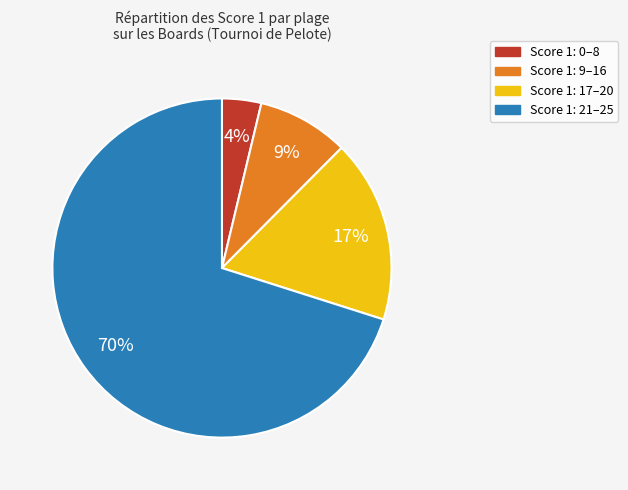

Is there any slice that represents more than half of the pie?

Yes